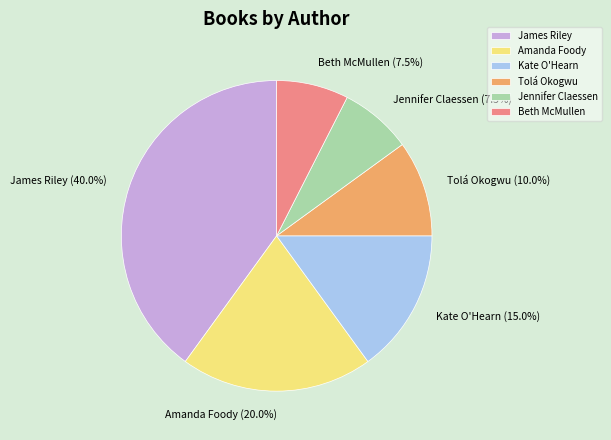

Which has a higher value, James Riley or Kate O'Hearn?

James Riley